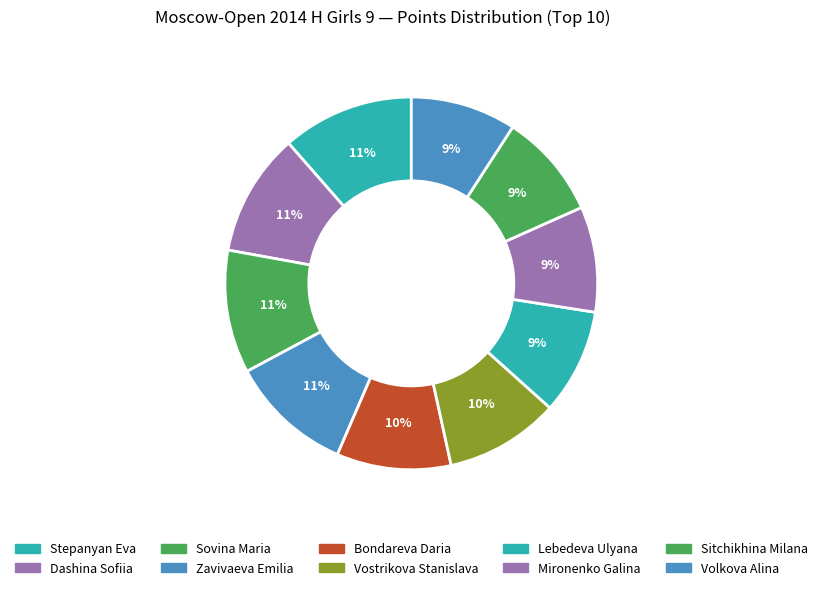

Between Stepanyan Eva and Sovina Maria, which is larger?

Stepanyan Eva